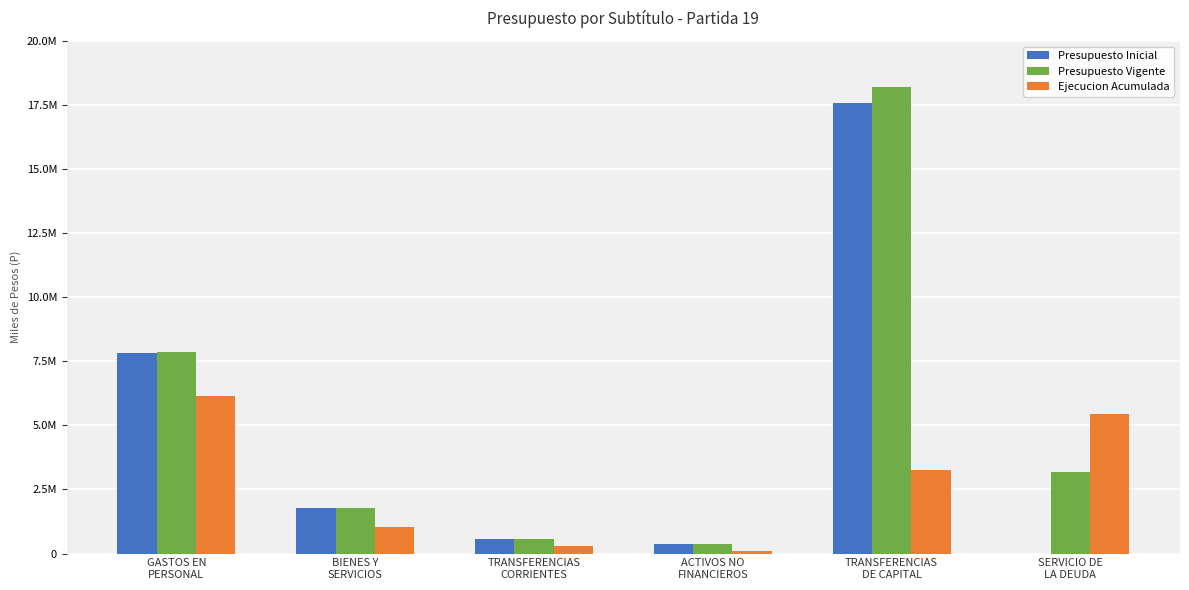

Which category has the lowest value in the Presupuesto Vigente series?

ACTIVOS NO
FINANCIEROS